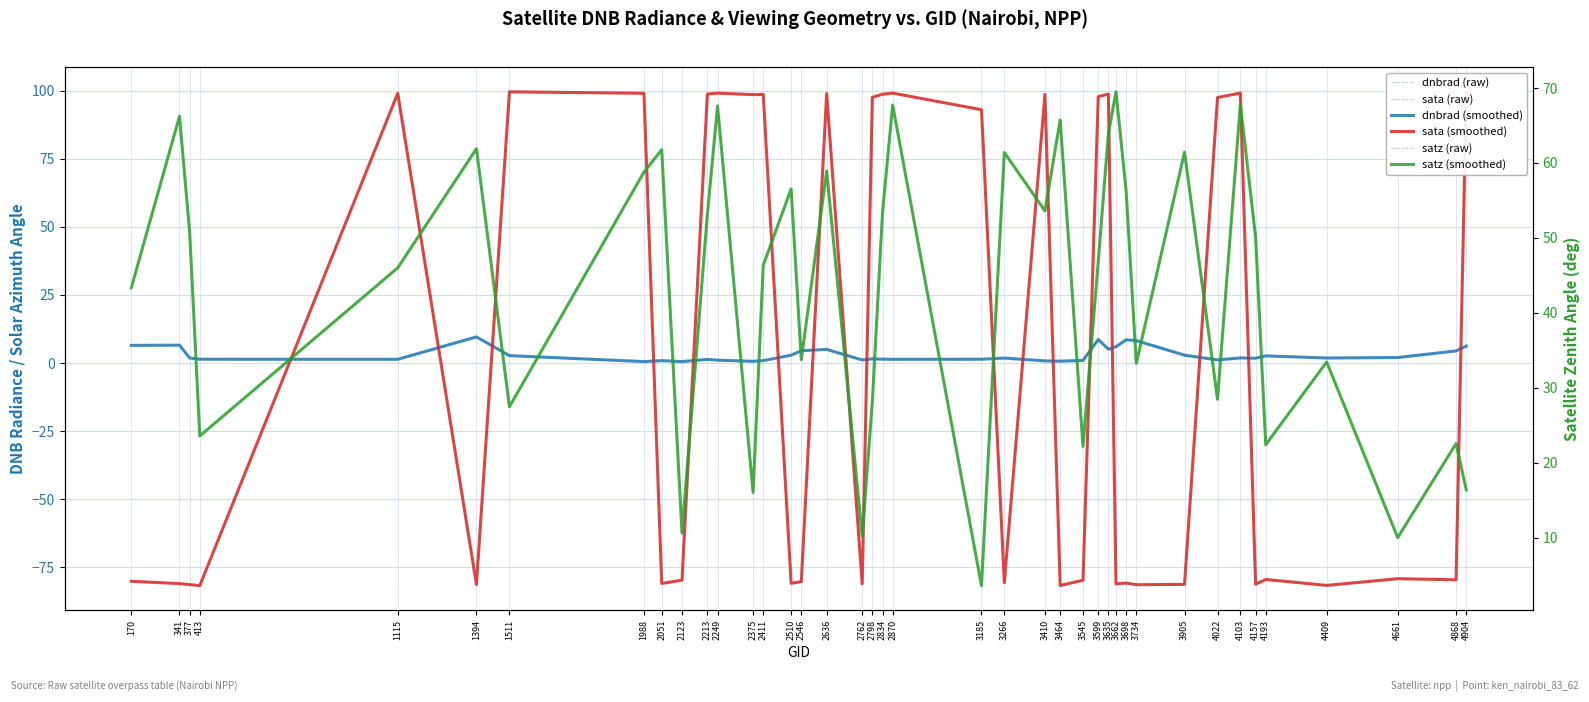

Which series has the widest spread of values?

sata (raw)